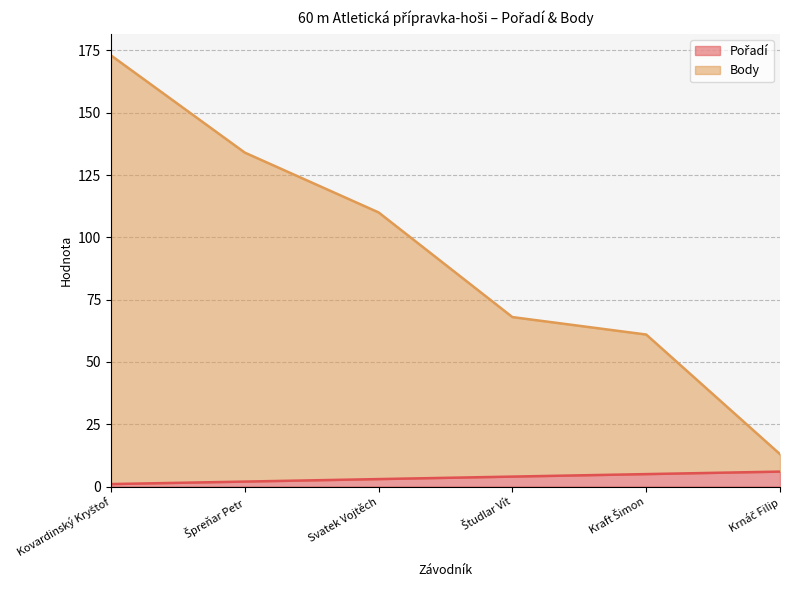

Reading left to right, transcribe all the data shown in this chart.

Pořadí: Kovardinský Kryštof=1	Špreňar Petr=2	Svatek Vojtěch=3	Študlar Vít=4	Kraft Šimon=5	Krnáč Filip=6
Body: Kovardinský Kryštof=173	Špreňar Petr=134	Svatek Vojtěch=110	Študlar Vít=68	Kraft Šimon=61	Krnáč Filip=13